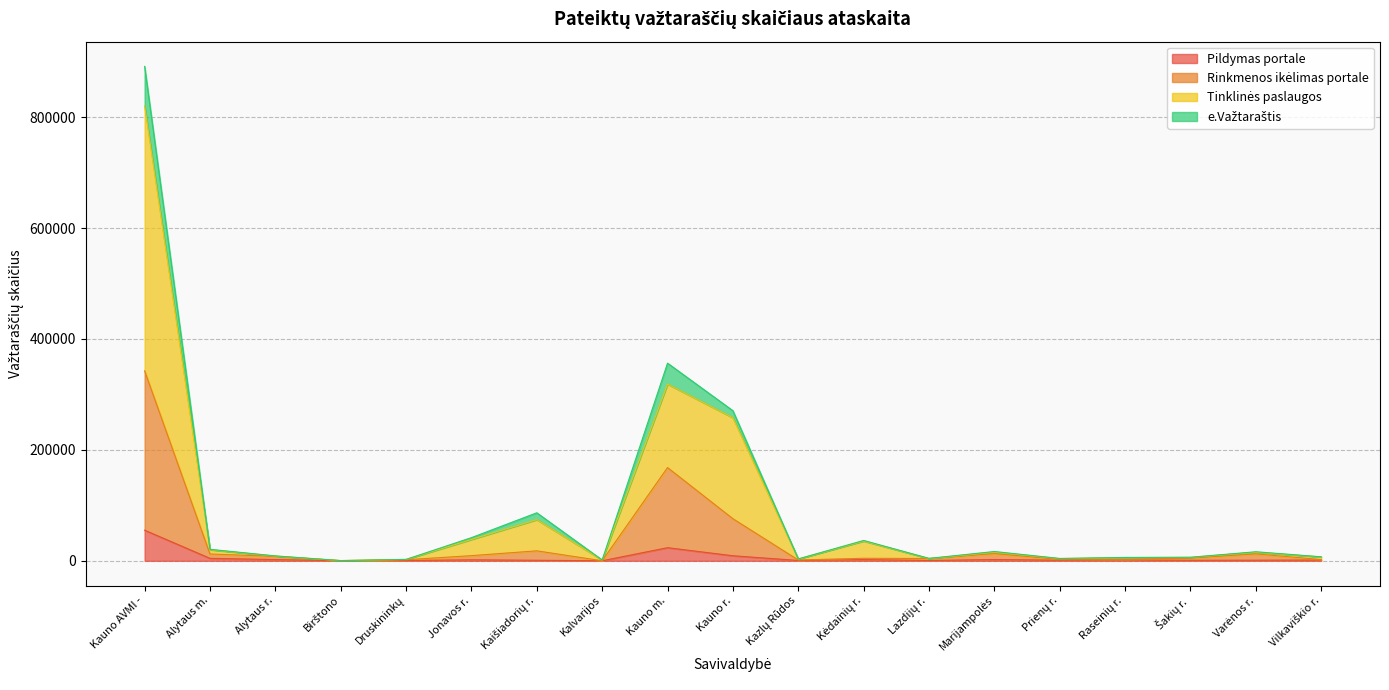

At which category is the sum across all series the highest?

Kauno AVMI -